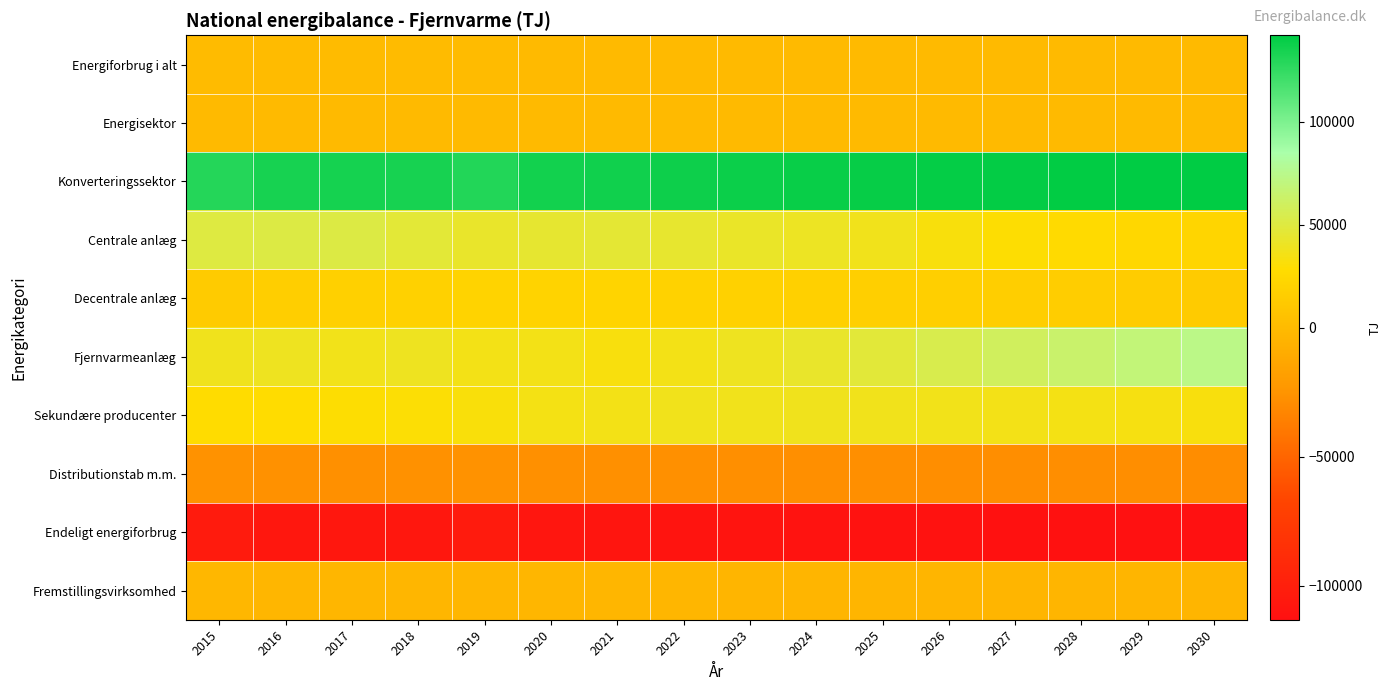

Rank the series by their maximum value, from highest to lowest.

Konverteringssektor, Fjernvarmeanlæg, Centrale anlæg, Sekundære producenter, Decentrale anlæg, Energiforbrug i alt, Energisektor, Fremstillingsvirksomhed, Distributionstab m.m., Endeligt energiforbrug